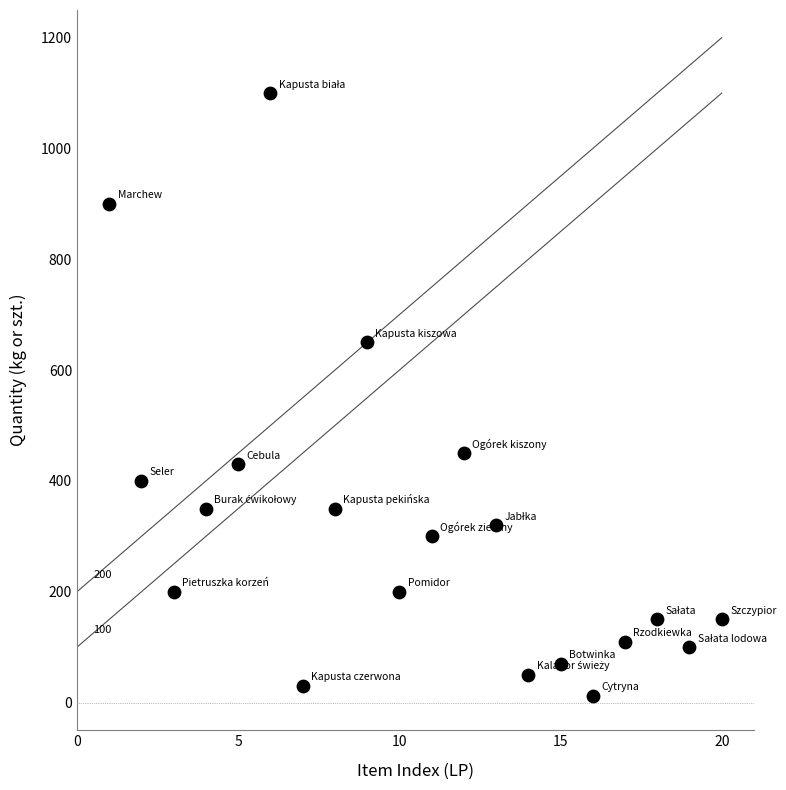

What is the range of X values (max minus min)?

19